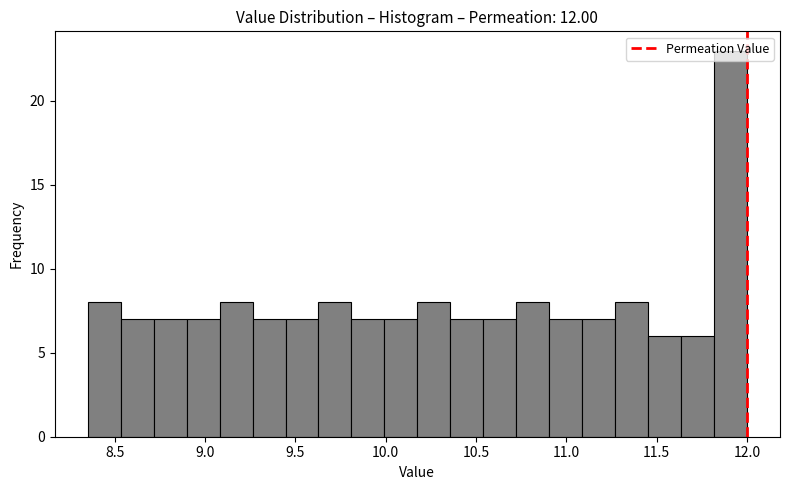

Around what value on the x-axis is the tallest bar? Give the approximate position of its centre, as read against the axis.

11.90